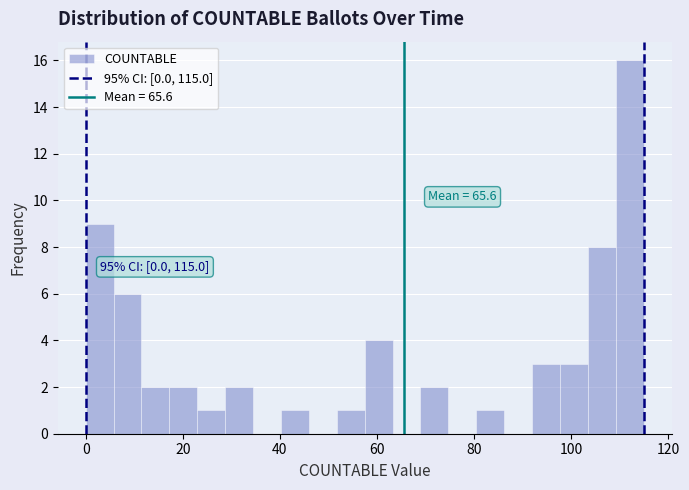

Read against the x-axis, roughly where is the centre of the tallest bar?

112